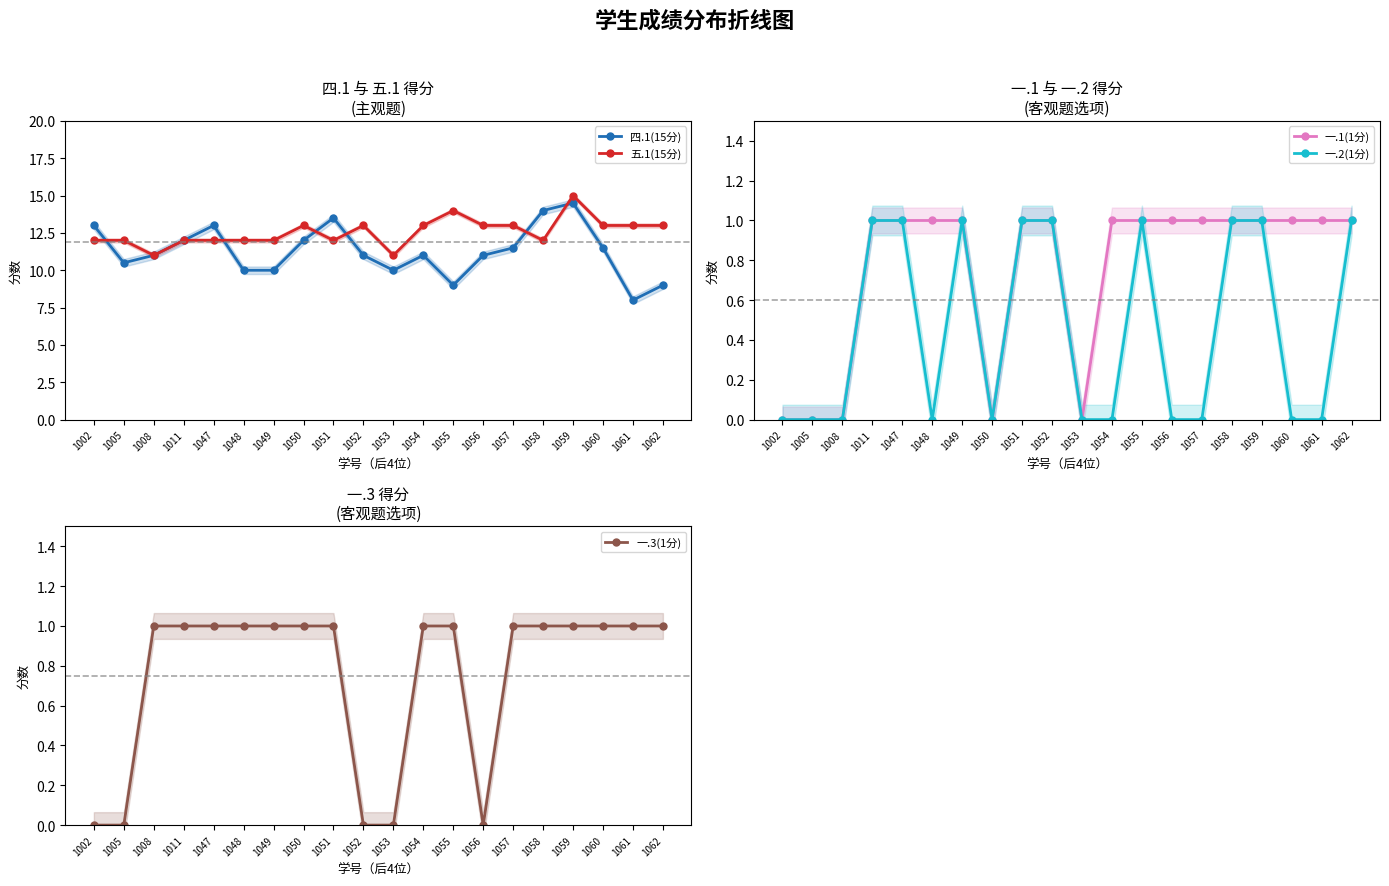

True or false: 一.1(1分) and 一.3(1分) cross at least once.

False